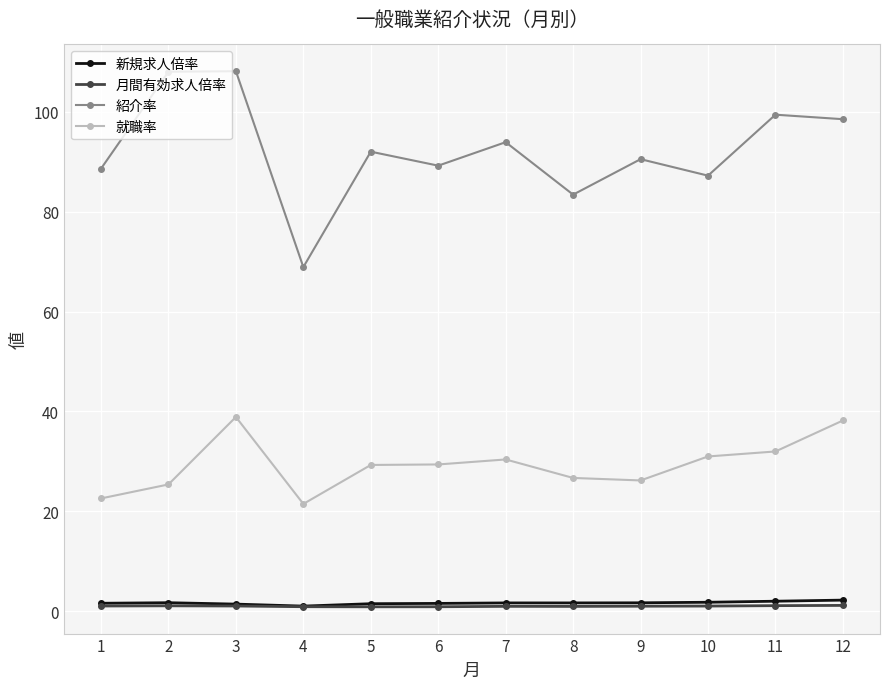

Which series has the largest total across all categories?

紹介率